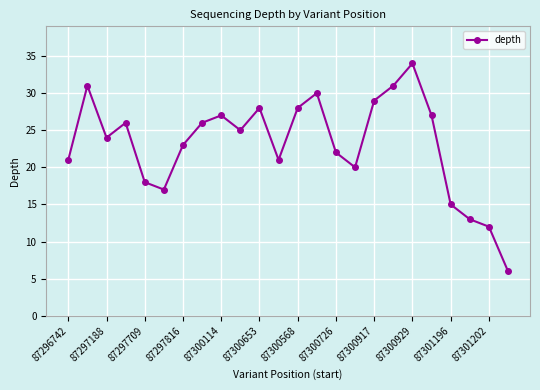

What is the value of the 4th point from the left?

26